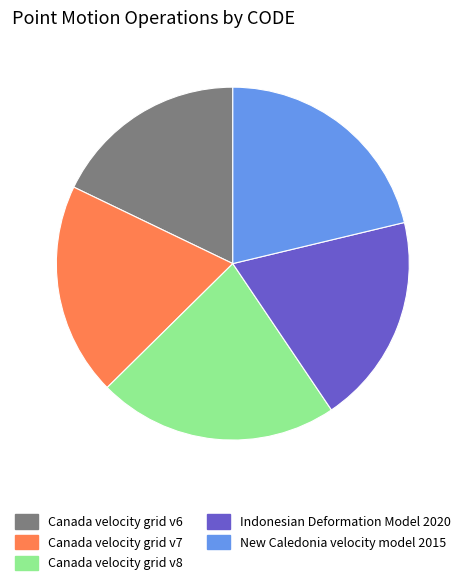

What is the smallest slice in the pie chart?

Canada velocity grid v6